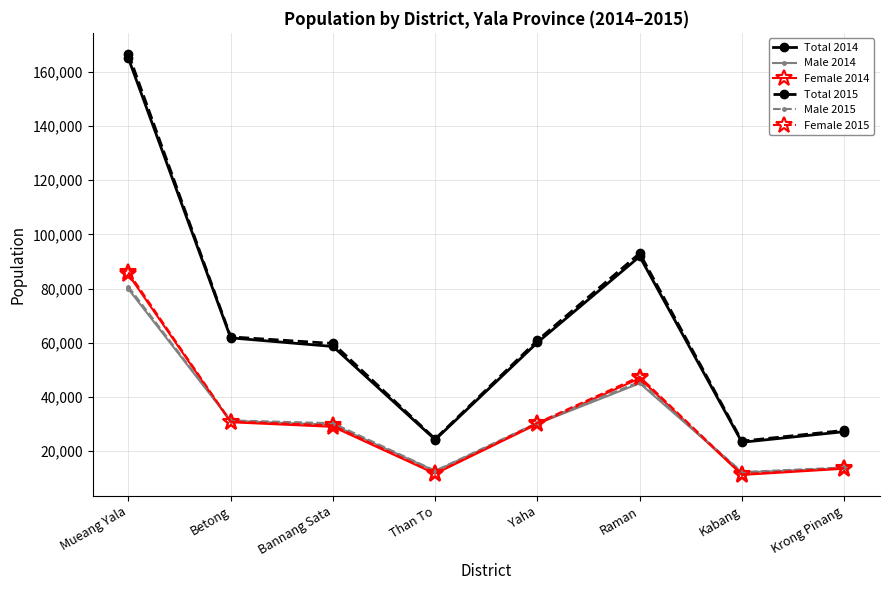

What is the maximum value for Female 2015?

86002